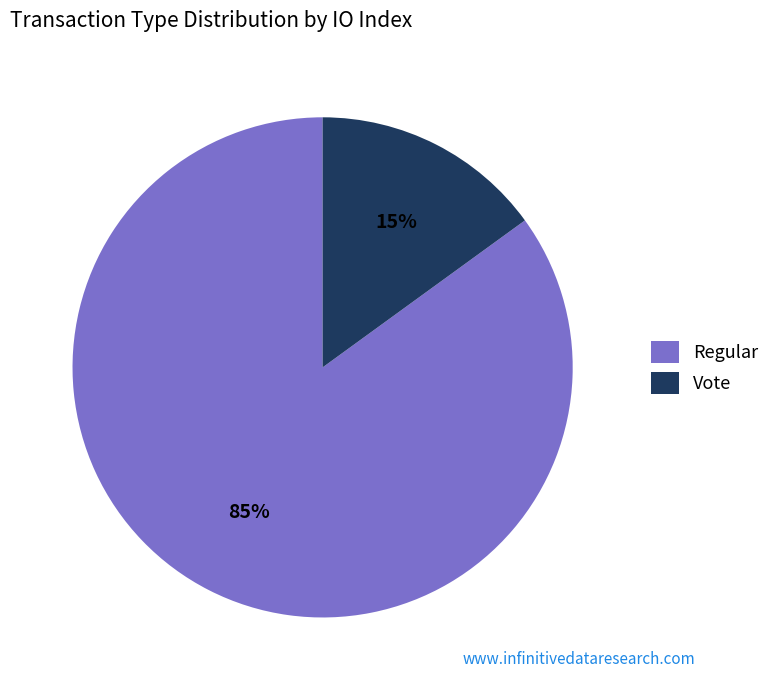

To the nearest percent, what is the average slice percentage?

50%